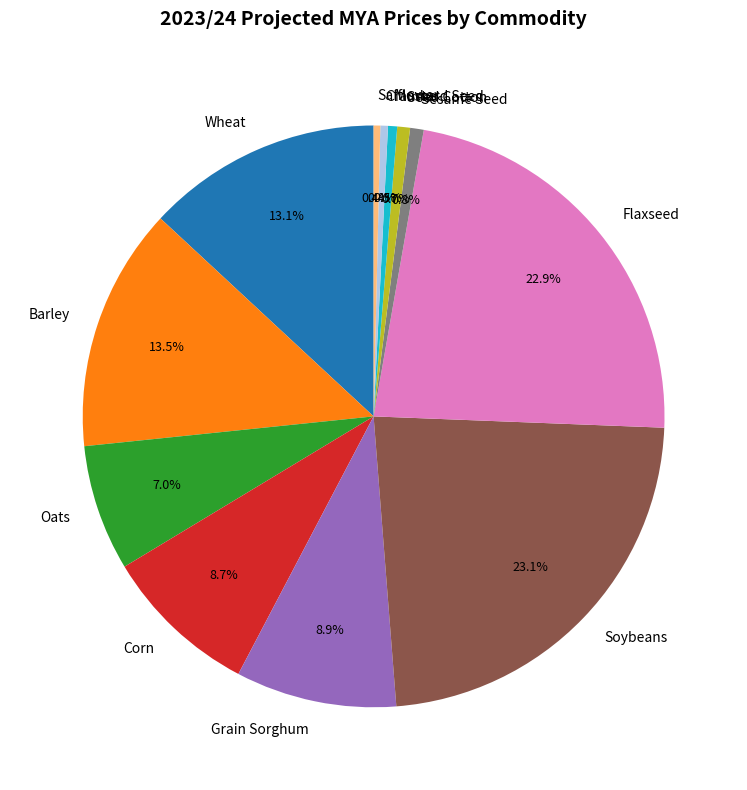

Does any single category account for the majority?

No